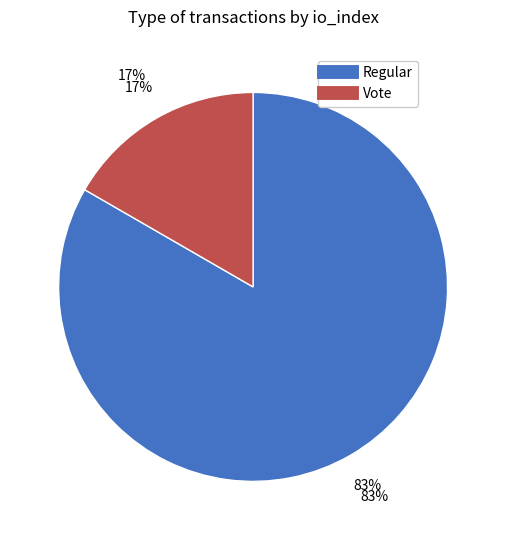

How many segments does this pie chart have?

2